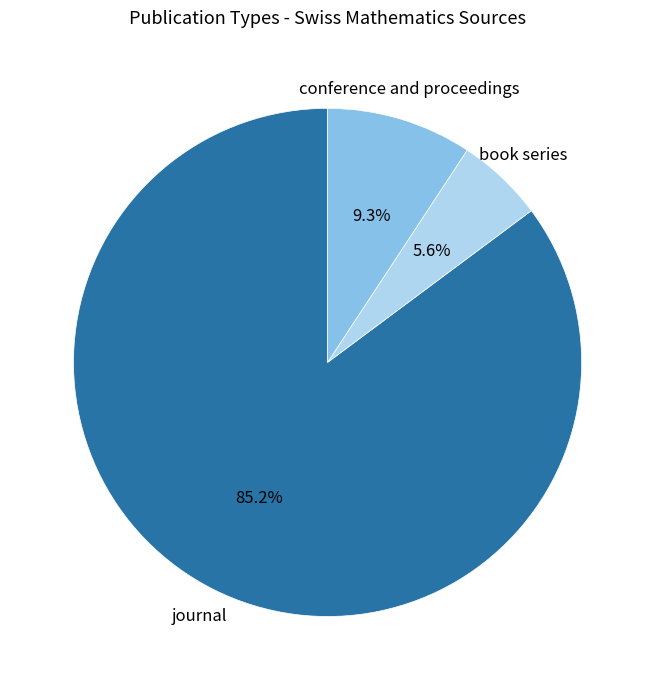

Which category has the biggest portion of the pie?

journal